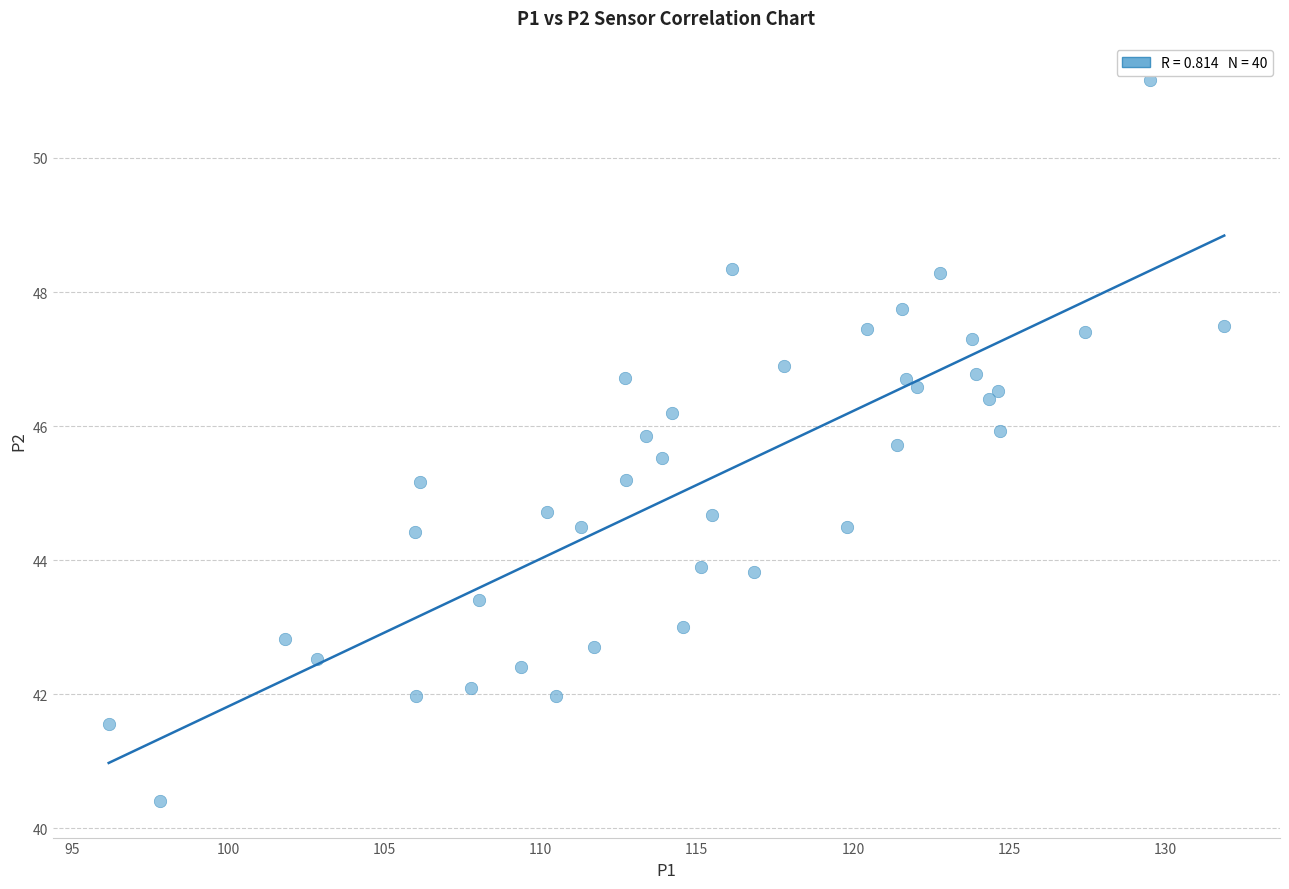

What is the range of Y values (max minus min)?

10.8